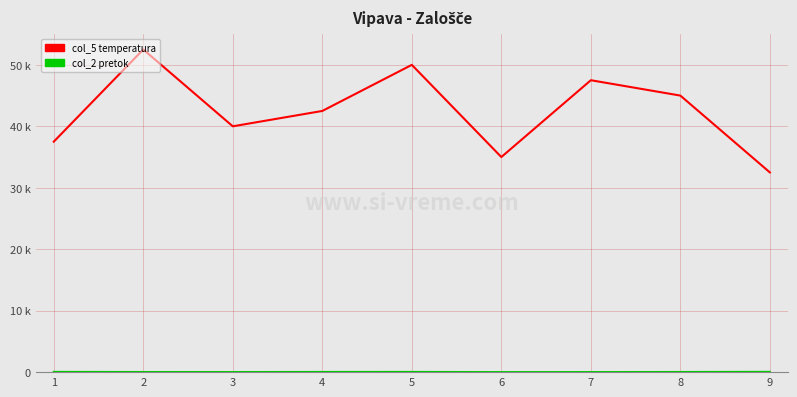

Is this an area chart (filled region under the line)?

Yes